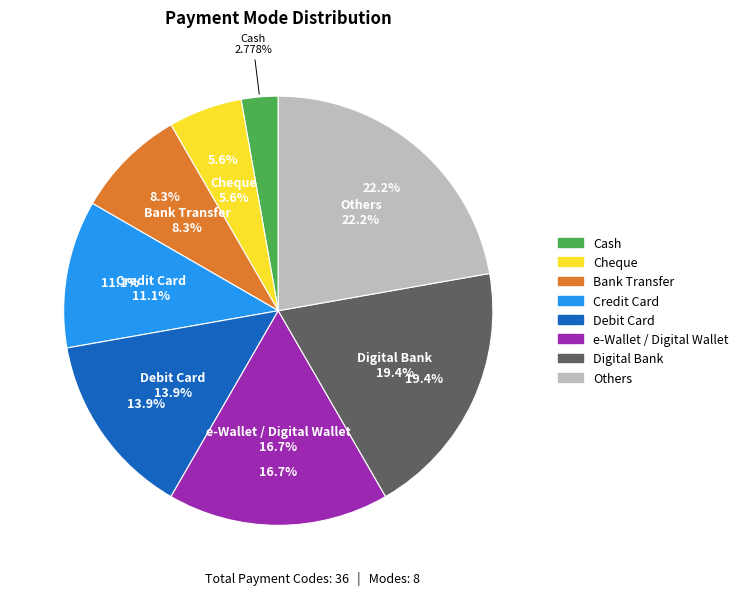

To the nearest percent, what is the combined percentage of Cash and Digital Bank?

22%